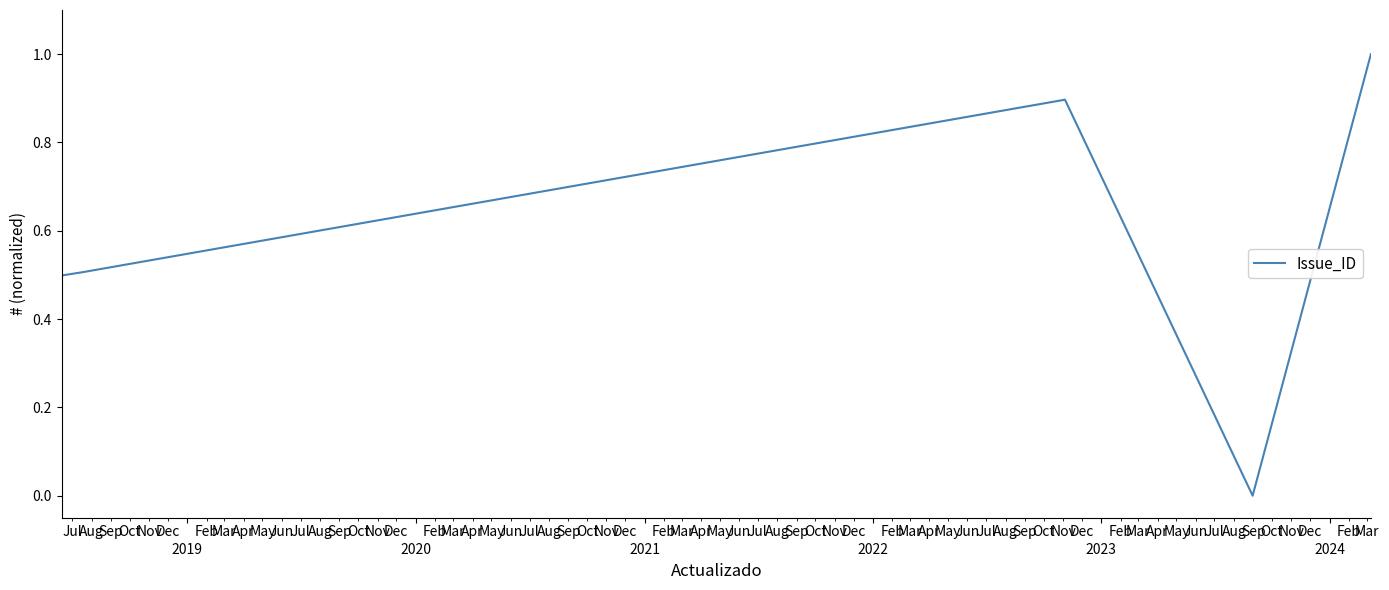

How many categories are shown in the chart?

6